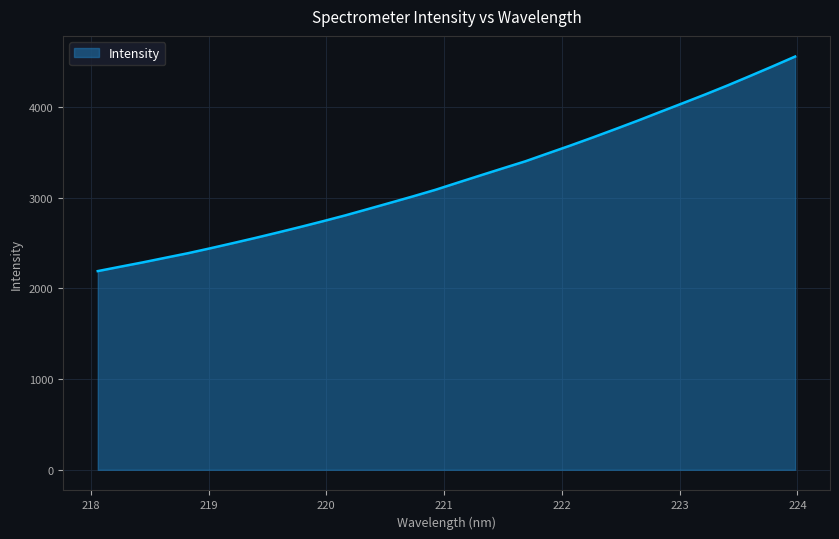

What is the smallest value displayed?

2189.3